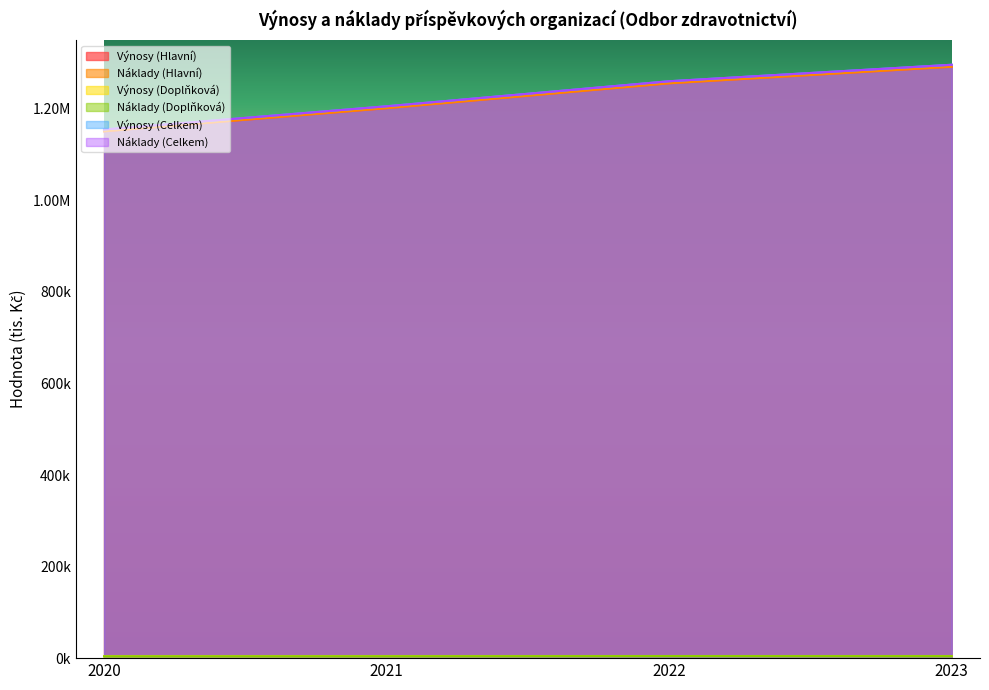

List the labels in order of Náklady (Celkem) value, smallest first.

2020, 2021, 2022, 2023